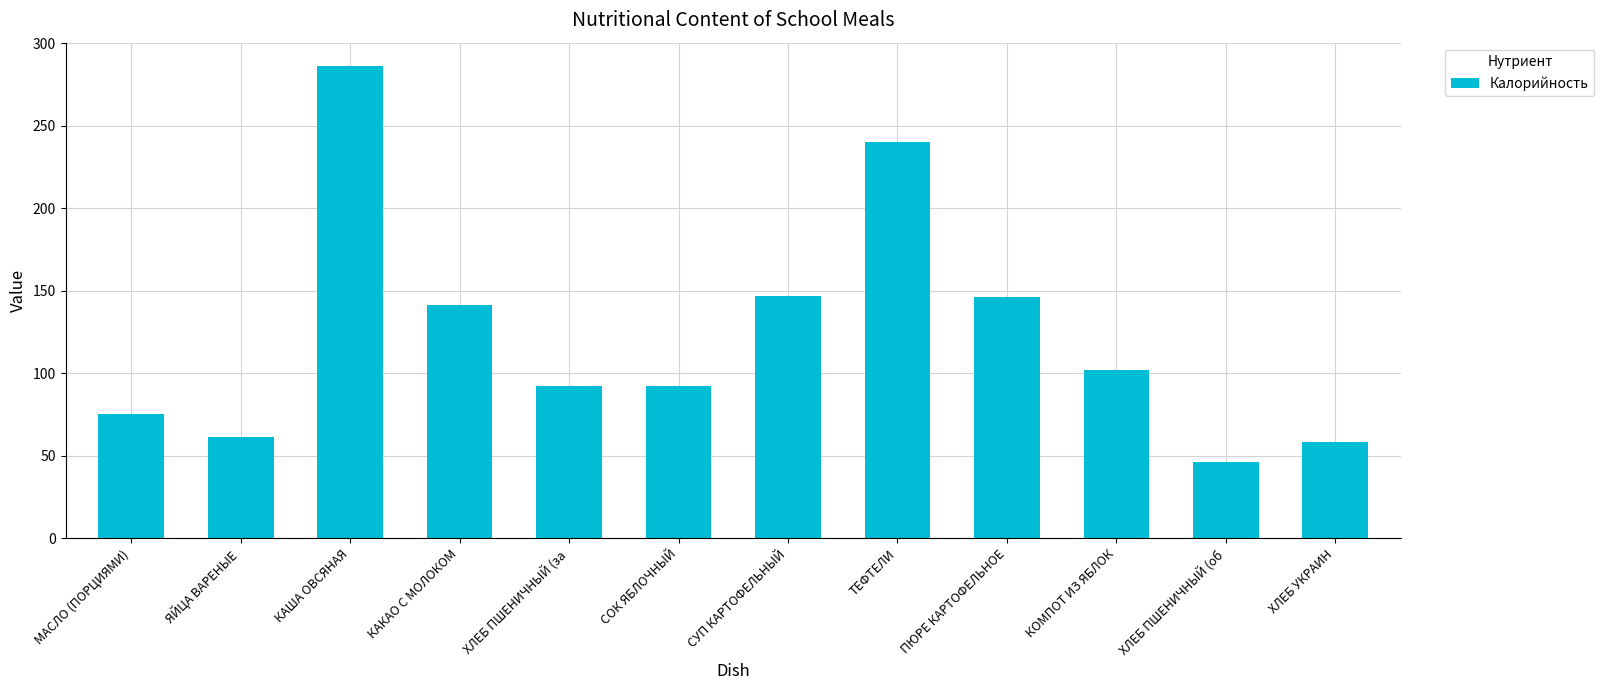

Is it true that the value at ПЮРЕ КАРТОФЕЛЬНОЕ is 261?

False